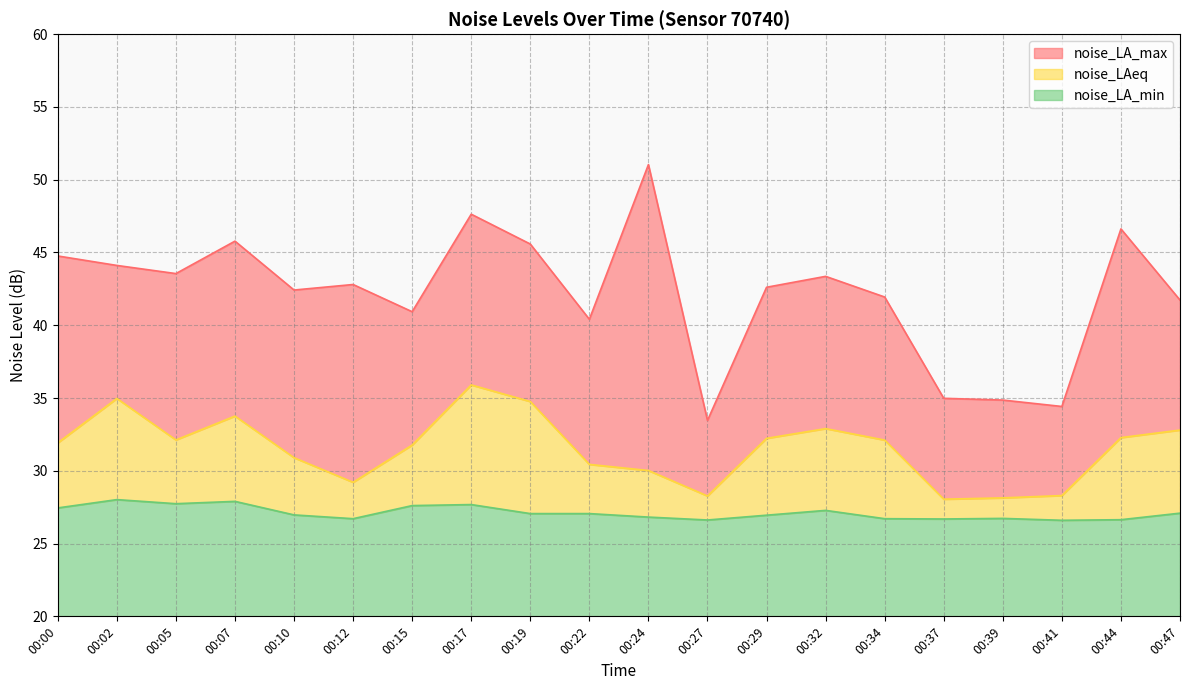

List the series in order of their overall mean, highest first.

noise_LA_max, noise_LAeq, noise_LA_min